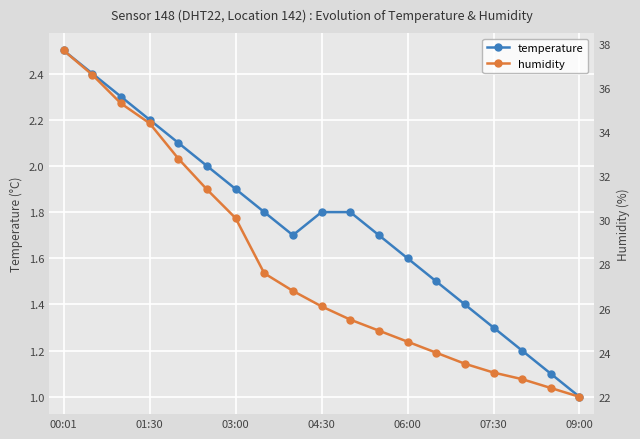

Rank the series by their average value, from lowest to highest.

temperature, humidity